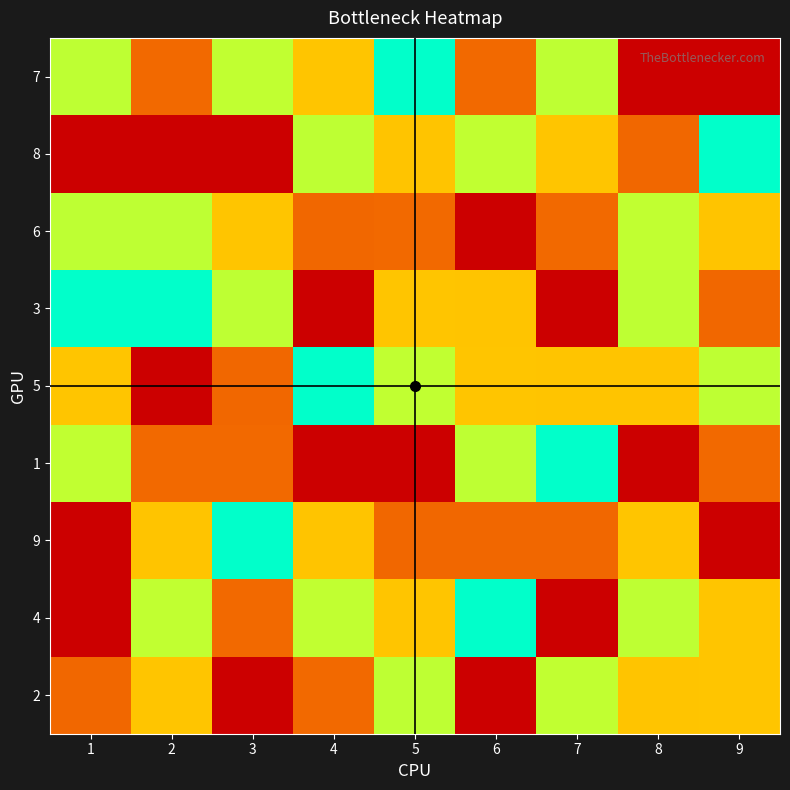

Which has a higher value, 5 or 1?

5